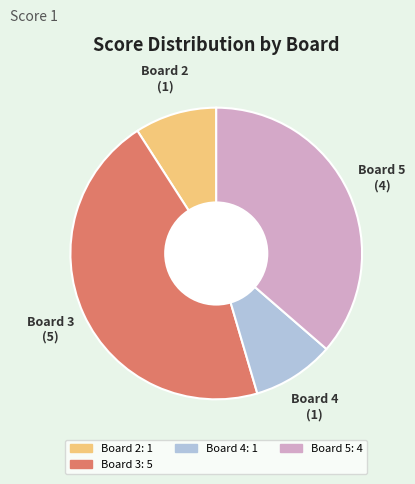

Does any single category account for the majority?

No